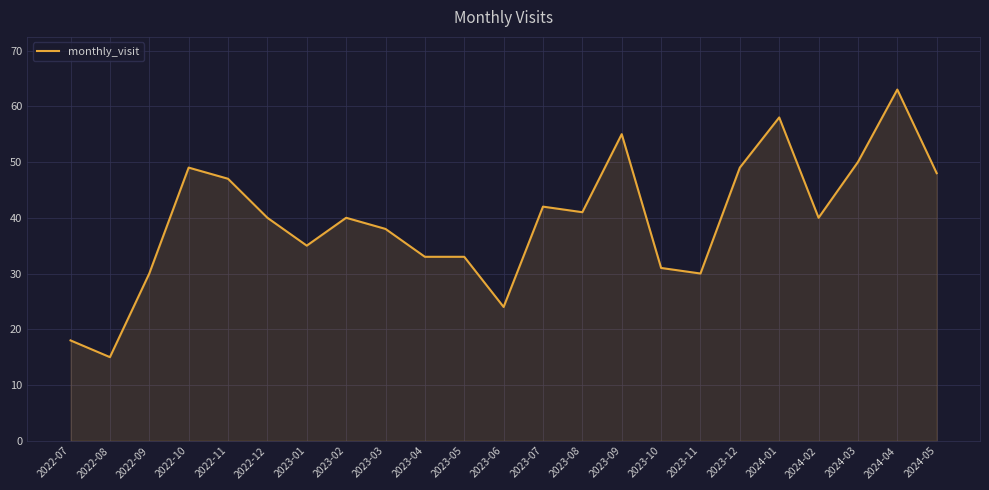

What position from the right is 2023-09?

9